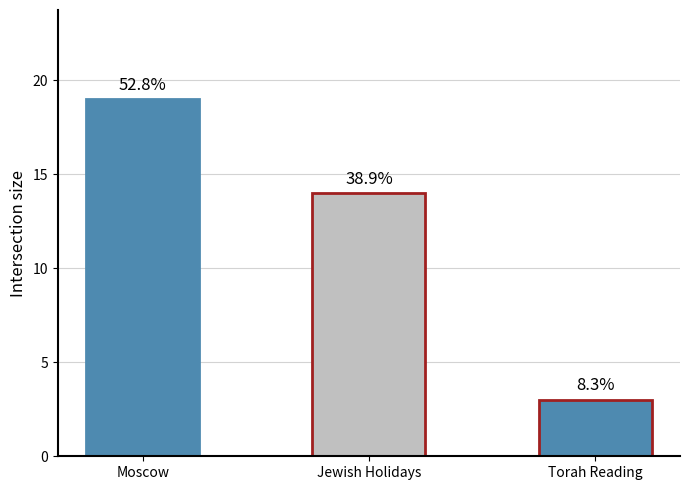

Between Moscow and Jewish Holidays, which is larger?

Moscow